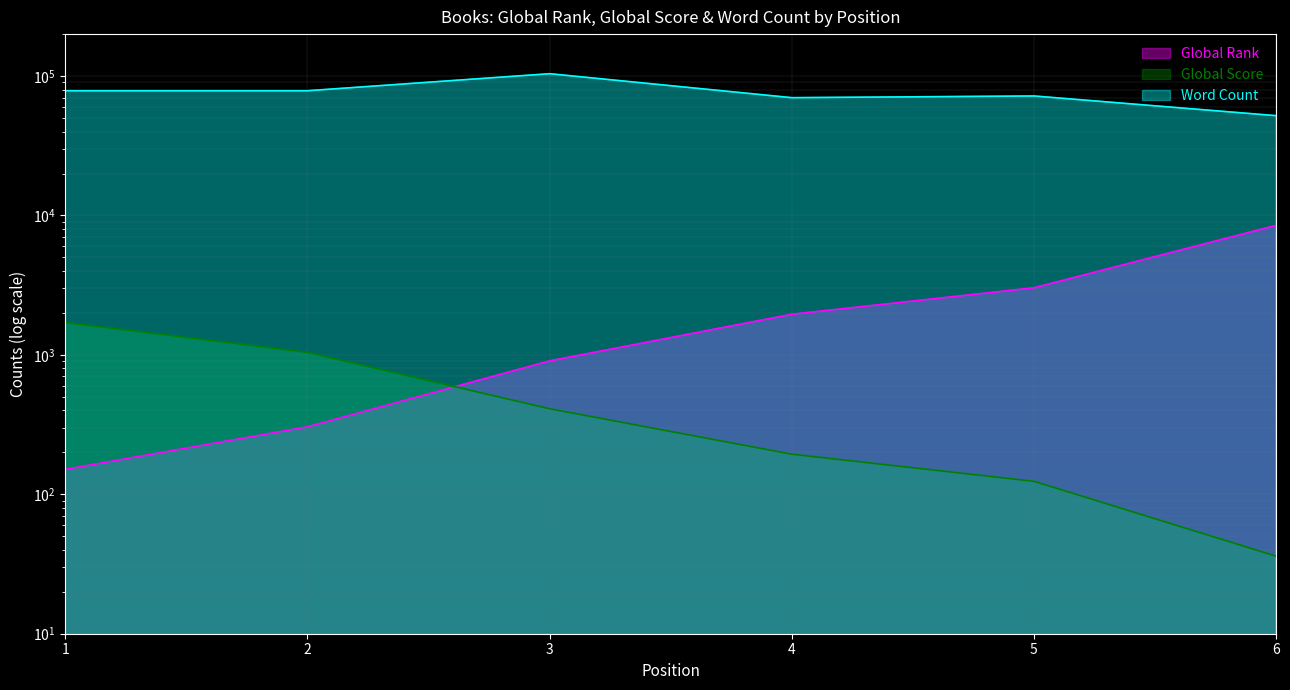

Which series ends up on top after the final intersection of Global Score and Global Rank?

Global Rank